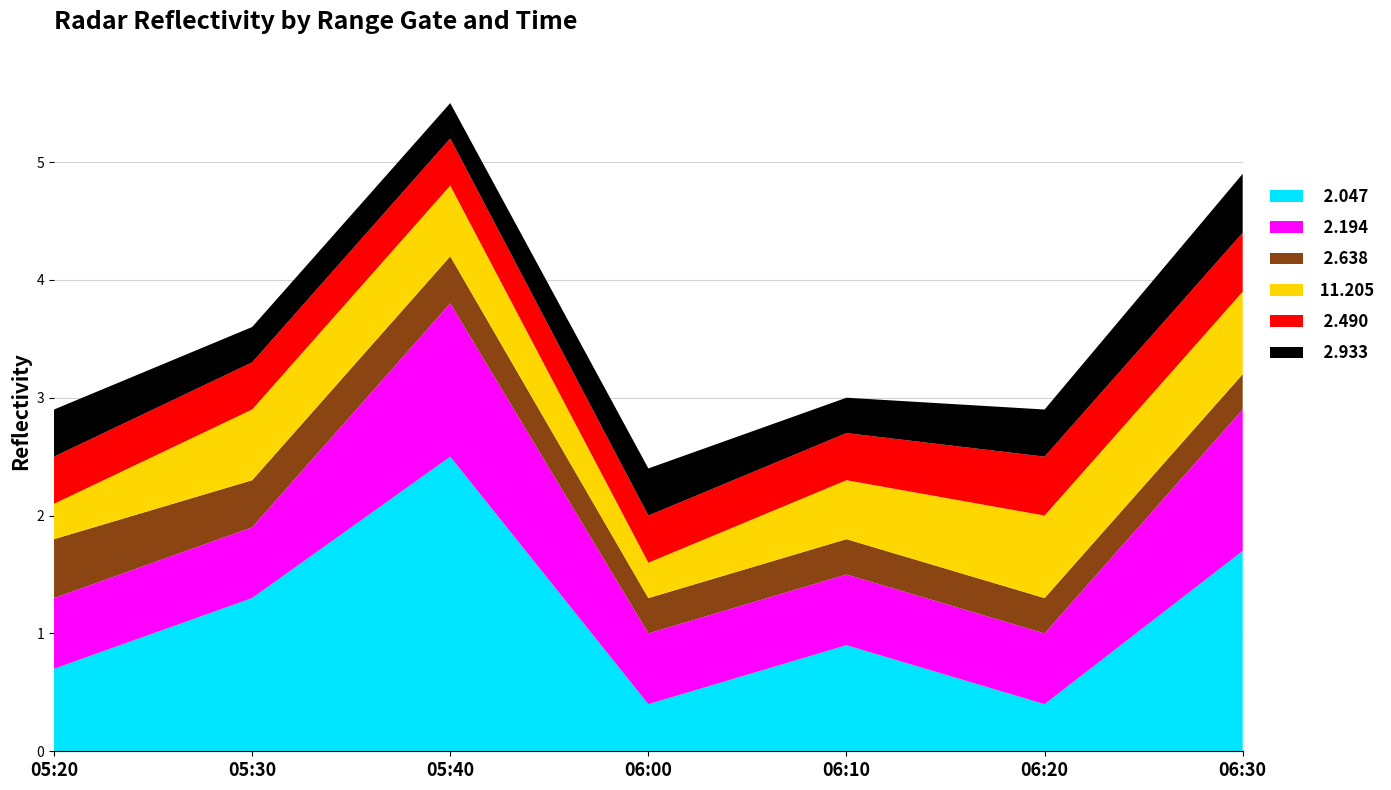

Reading left to right, transcribe all the data shown in this chart.

  2.047: 0.7	1.3	2.5	0.4	0.9	0.4	1.7
  2.194: 0.6	0.6	1.3	0.6	0.6	0.6	1.2
  2.638: 0.5	0.4	0.4	0.3	0.3	0.3	0.3
 11.205: 0.3	0.6	0.6	0.3	0.5	0.7	0.7
  2.490: 0.4	0.4	0.4	0.4	0.4	0.5	0.5
  2.933: 0.4	0.3	0.3	0.4	0.3	0.4	0.5